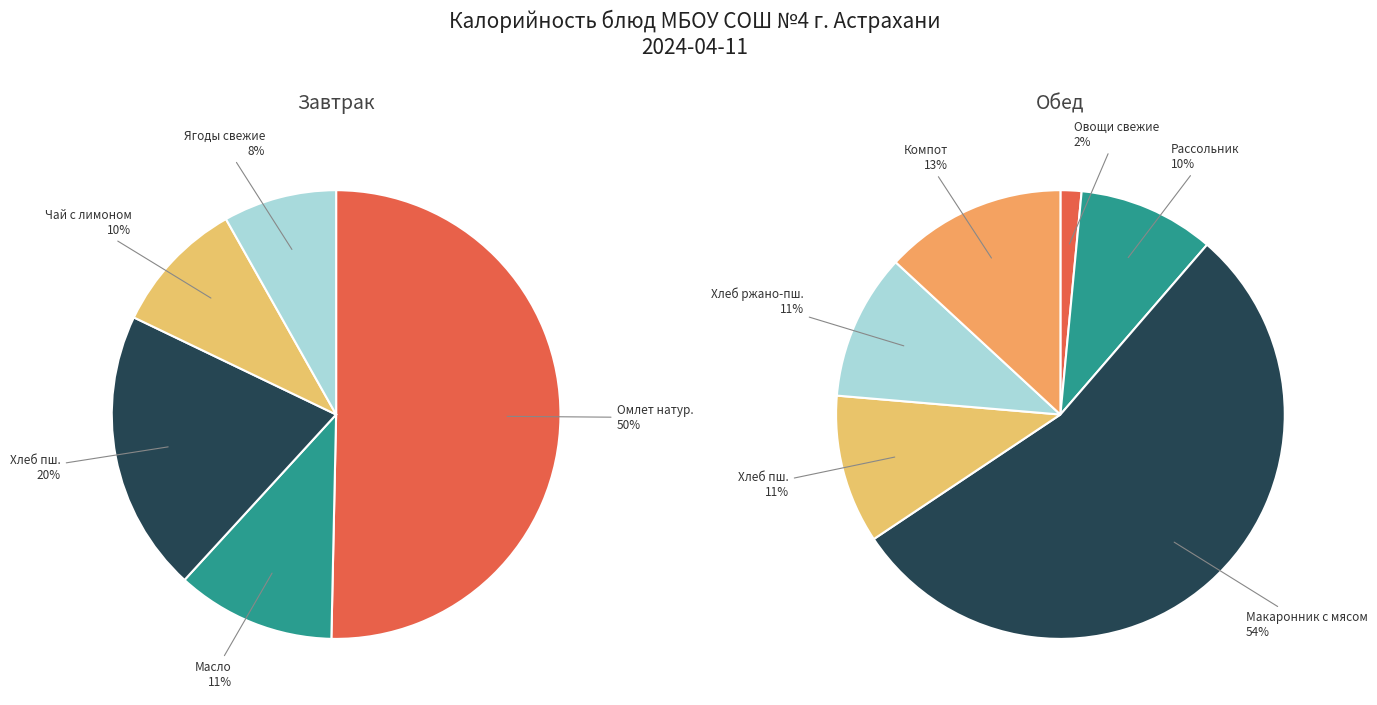

To the nearest percent, what is the difference between the Хлеб пшеничный (обед) and Рассольник ленинградский slice percentages?

1%